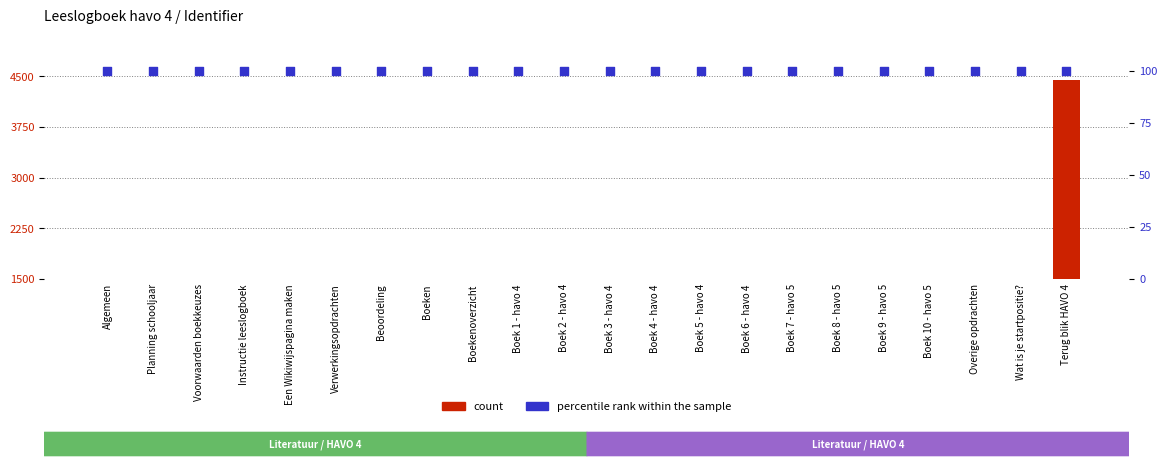

Which series has the widest spread of Y values?

count